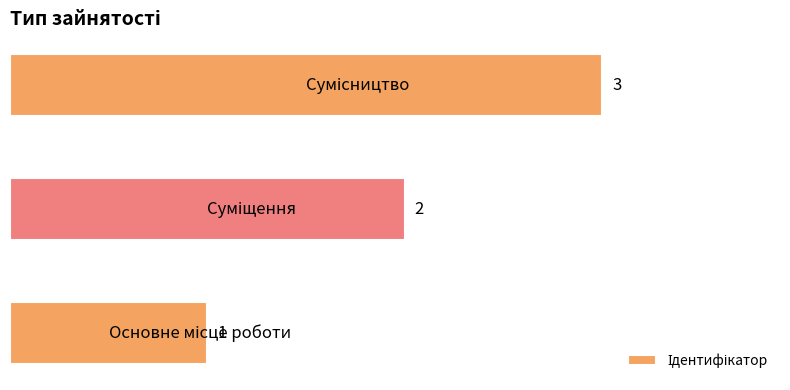

Count the values in the range 1 to 3.

3